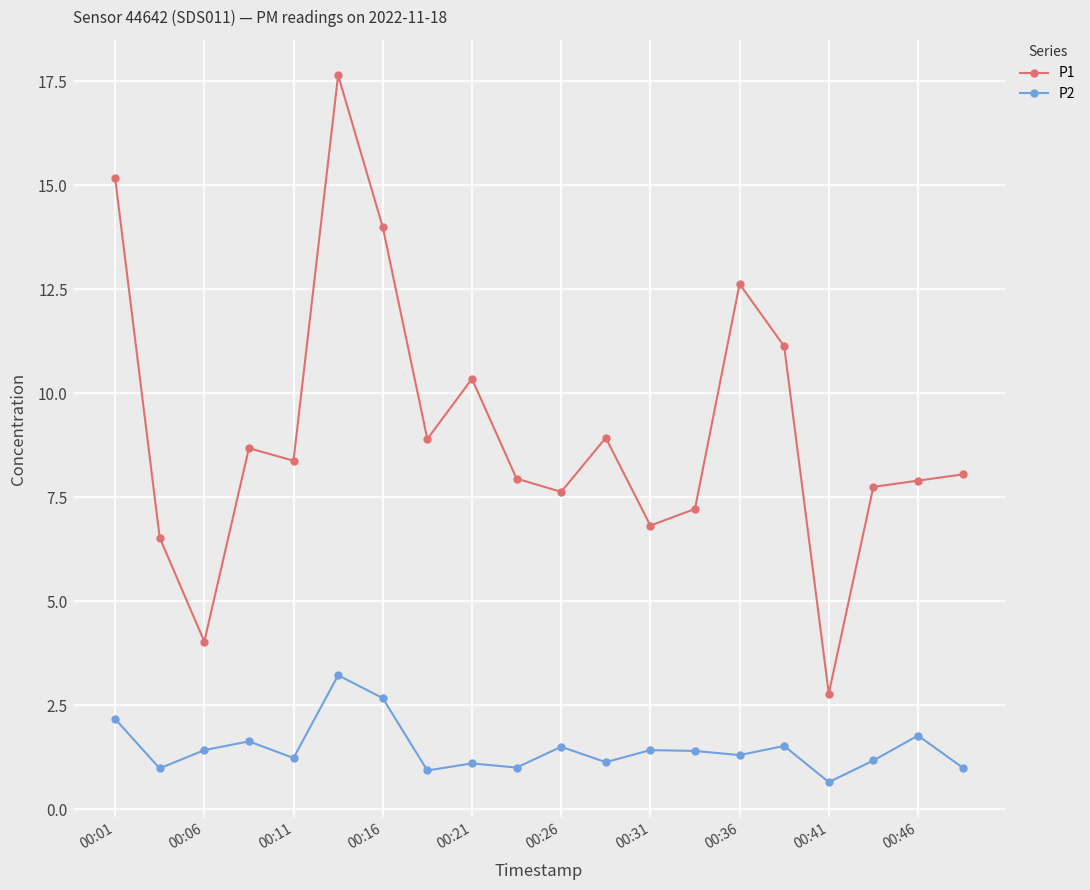

List the series in order of their peak value, lowest first.

P2, P1